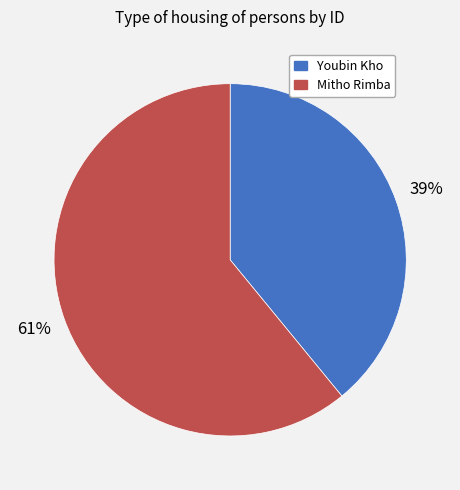

How many segments does this pie chart have?

2